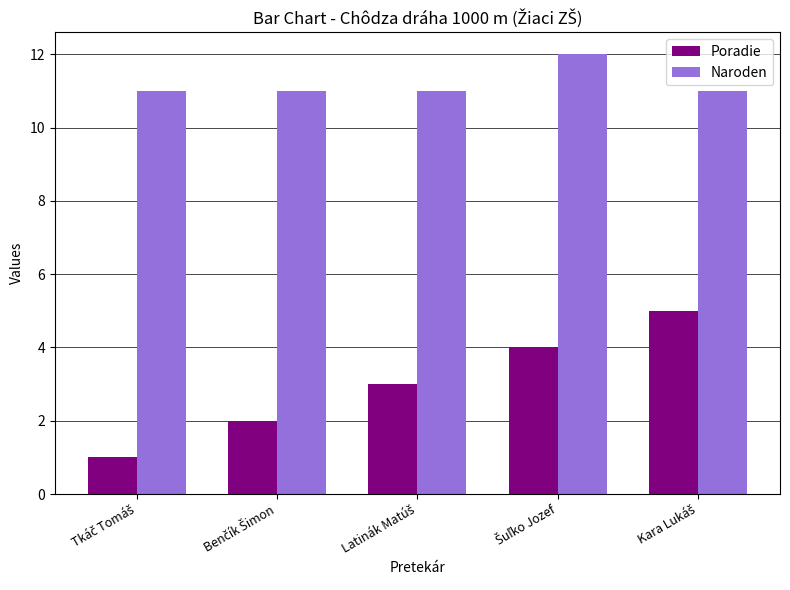

Which series has the largest total across all categories?

Naroden